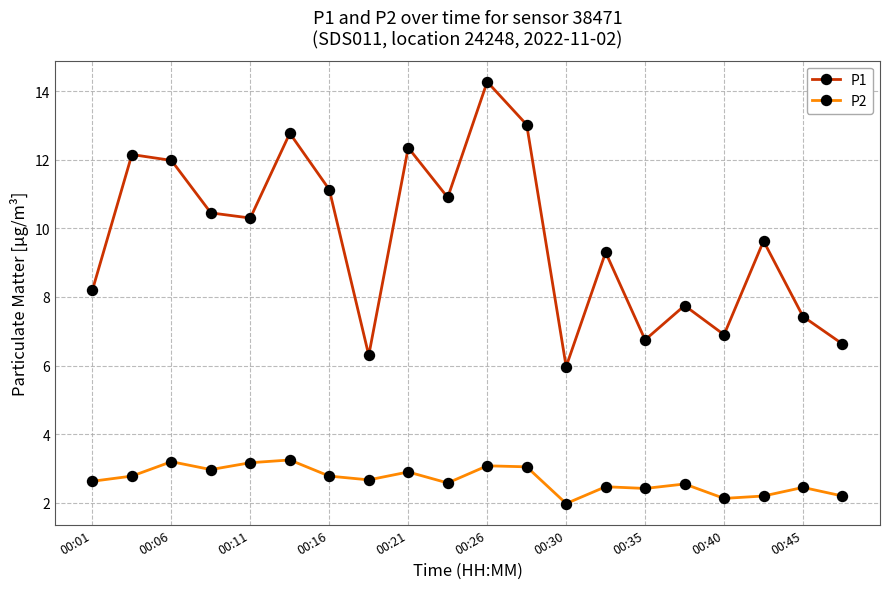

Which series has the largest total across all categories?

P1